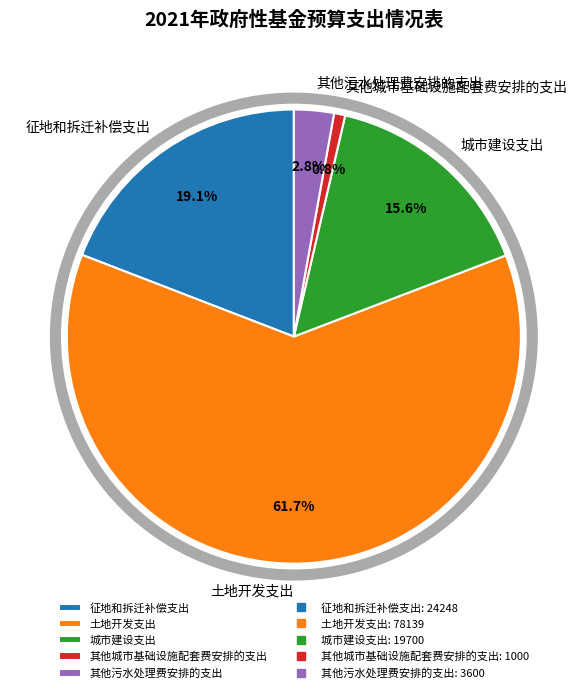

Which has a higher value, 城市建设支出 or 其他污水处理费安排的支出?

城市建设支出